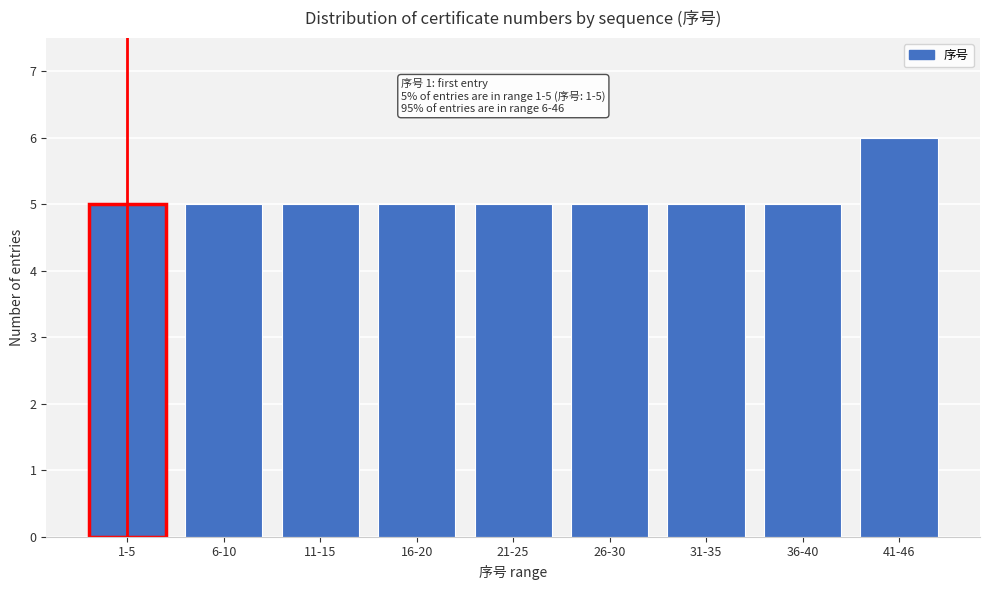

Reading left to right, list all the values displayed in this chart.

5	5	5	5	5	5	5	5	6